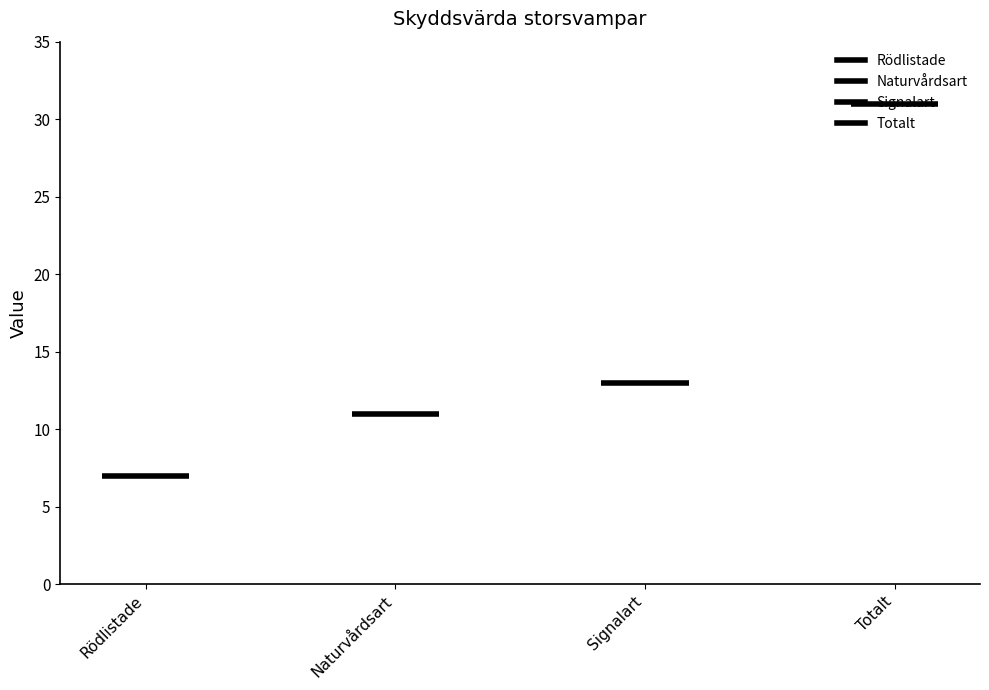

What position from the left is Rödlistade?

1